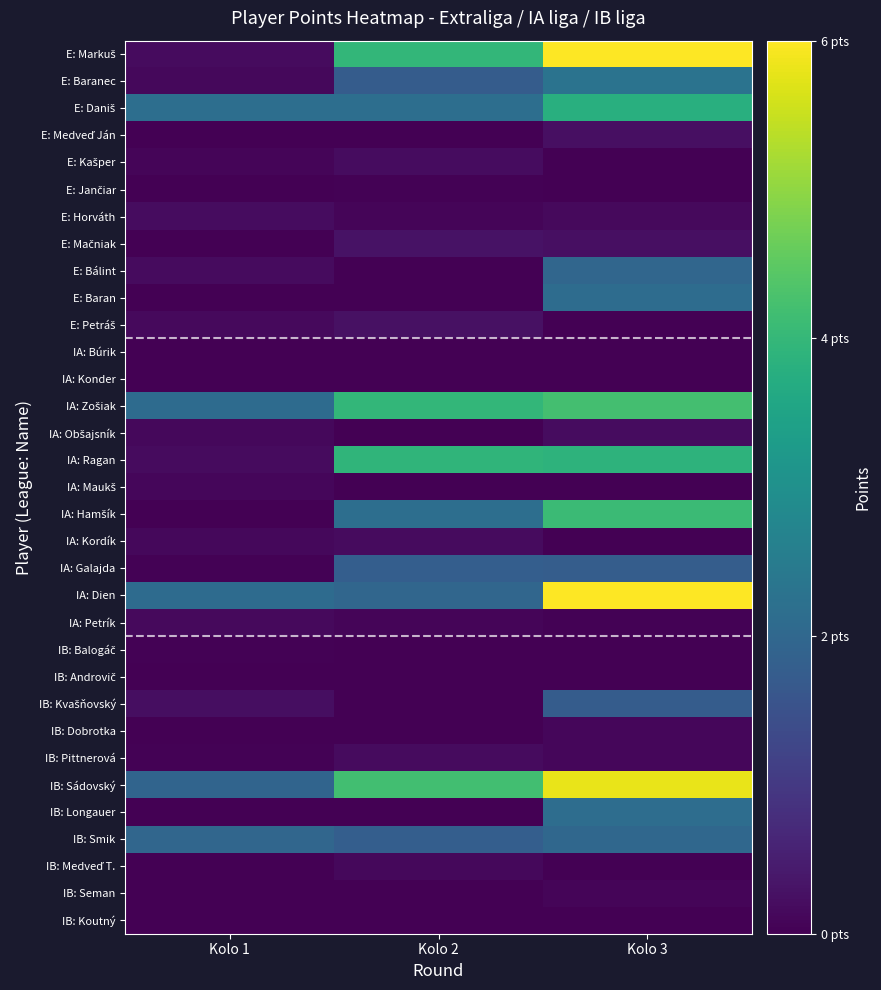

At which category is the sum across all series the highest?

Kolo 3